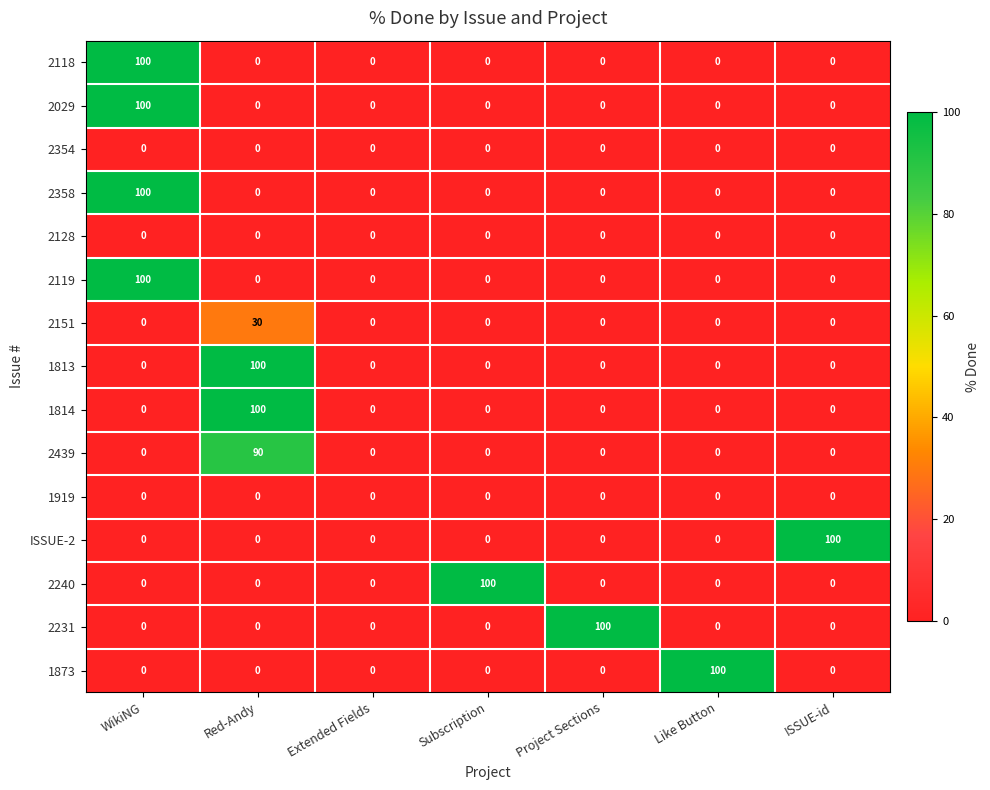

How many data points does each series have?

7